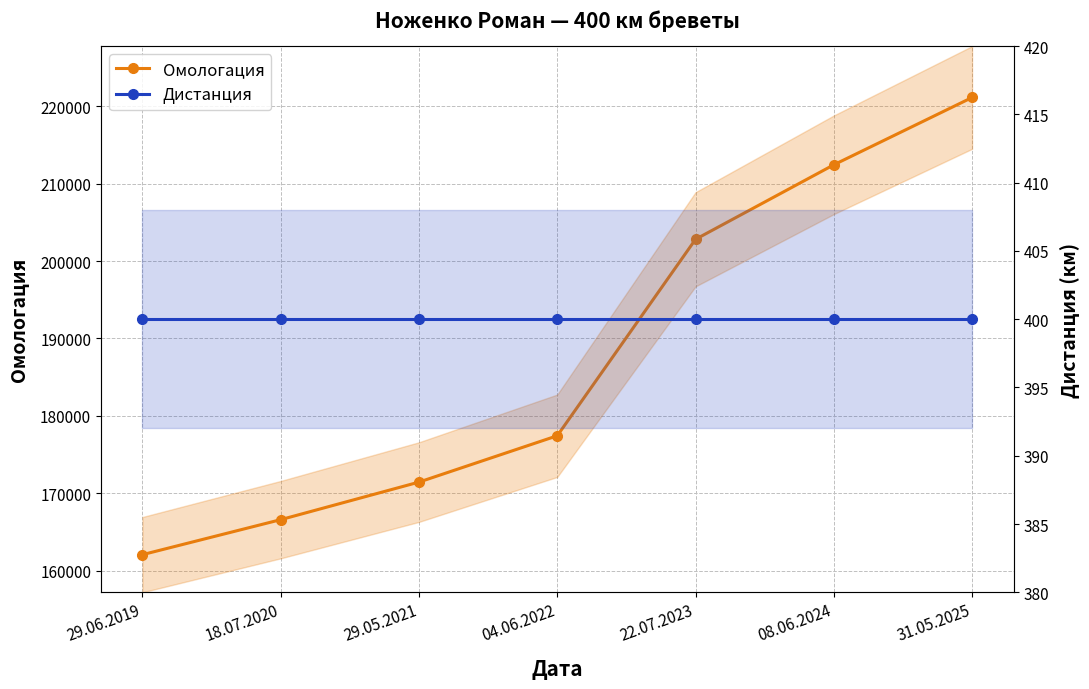

What is the highest value of the Дистанция series?

400